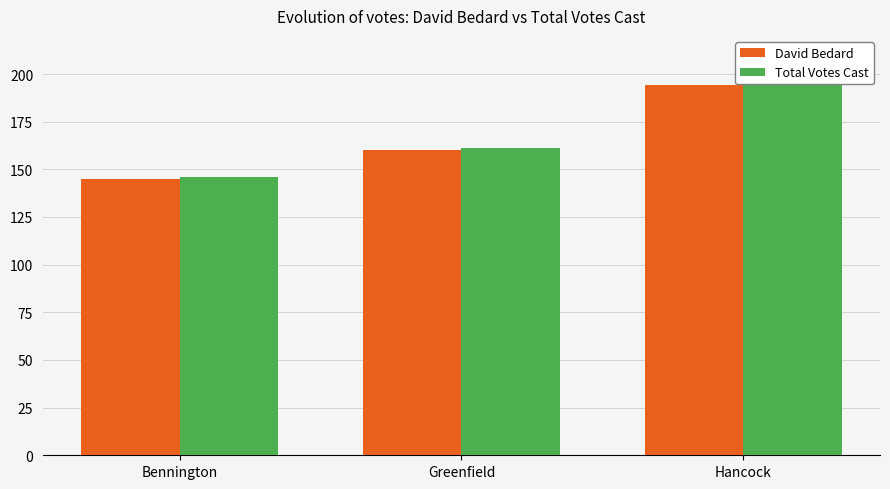

How many bars are there in each group?

2